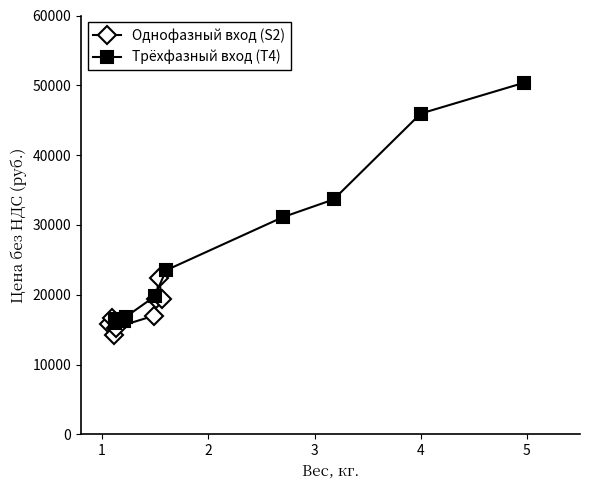

What is the value of the Однофазный вход (S2) point at the 4th from the left?

15300